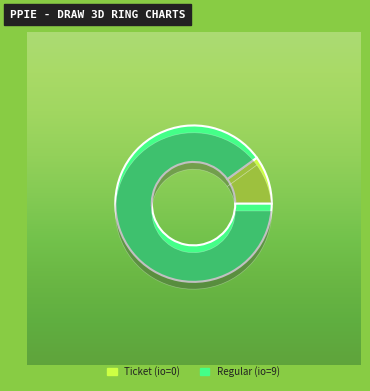

Does Regular represent more than half of the total?

Yes